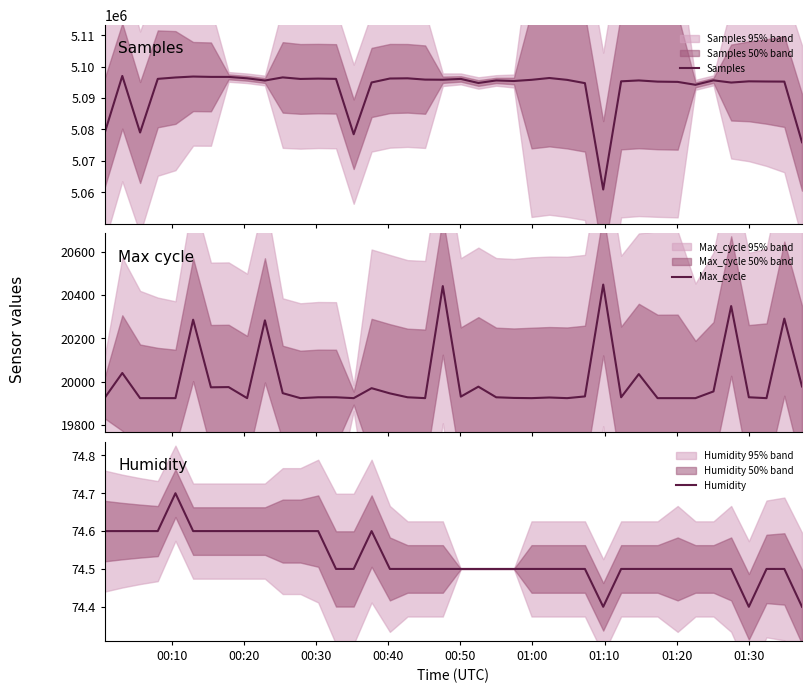

What is the lowest value of the Samples series?

5060901